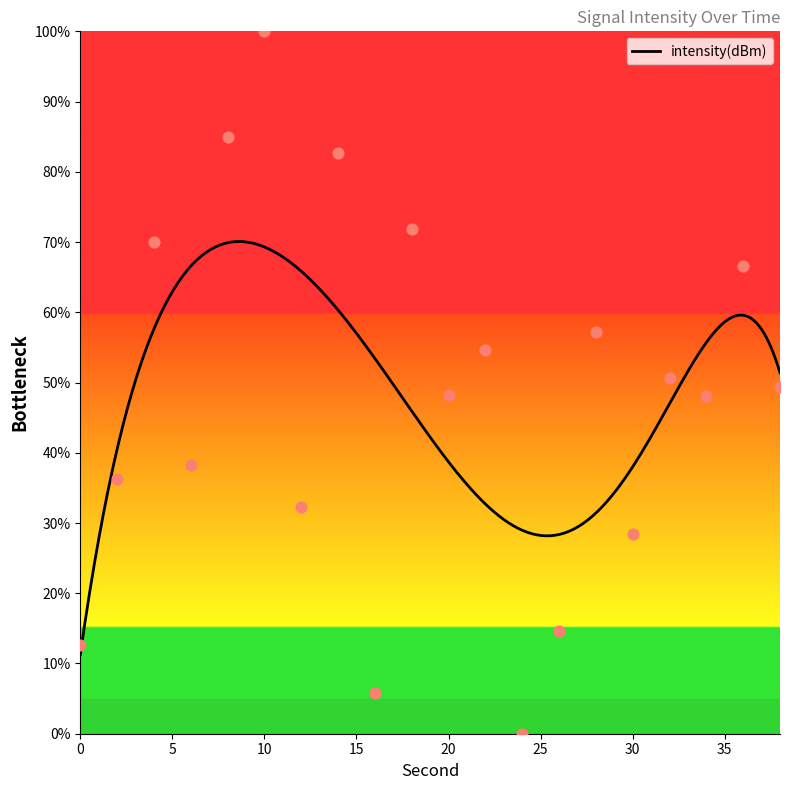

What is the change in value from 6 to 24?

-38.3